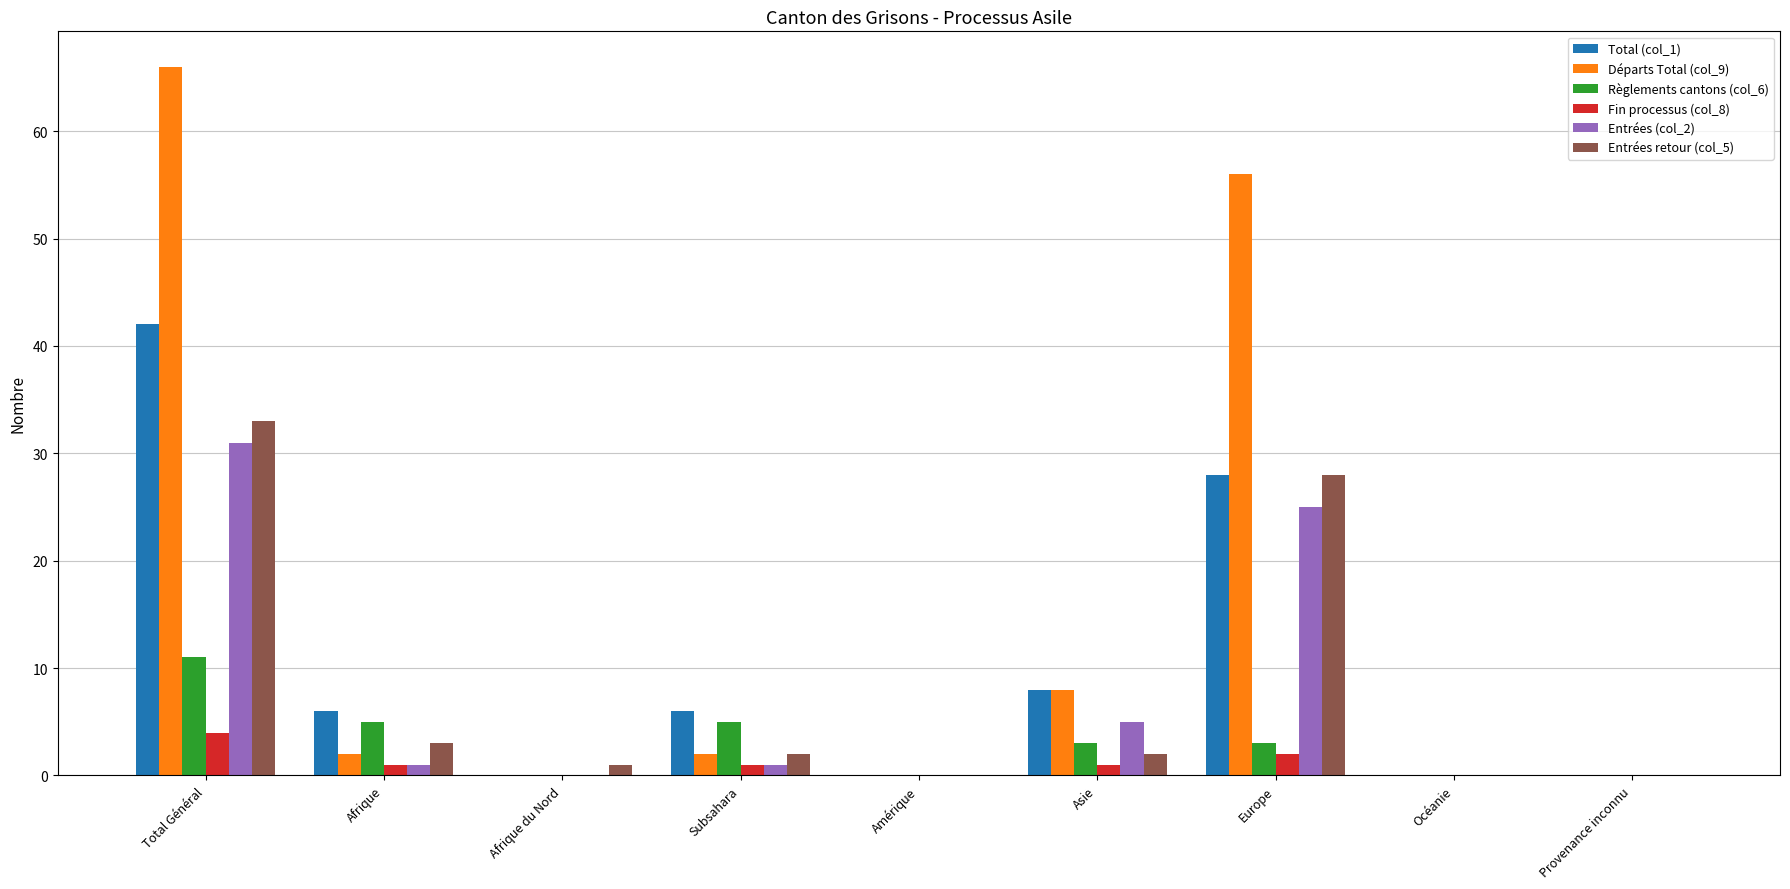

True or false: Entrées retour (col_5) has a value of 2 at Asie.

True